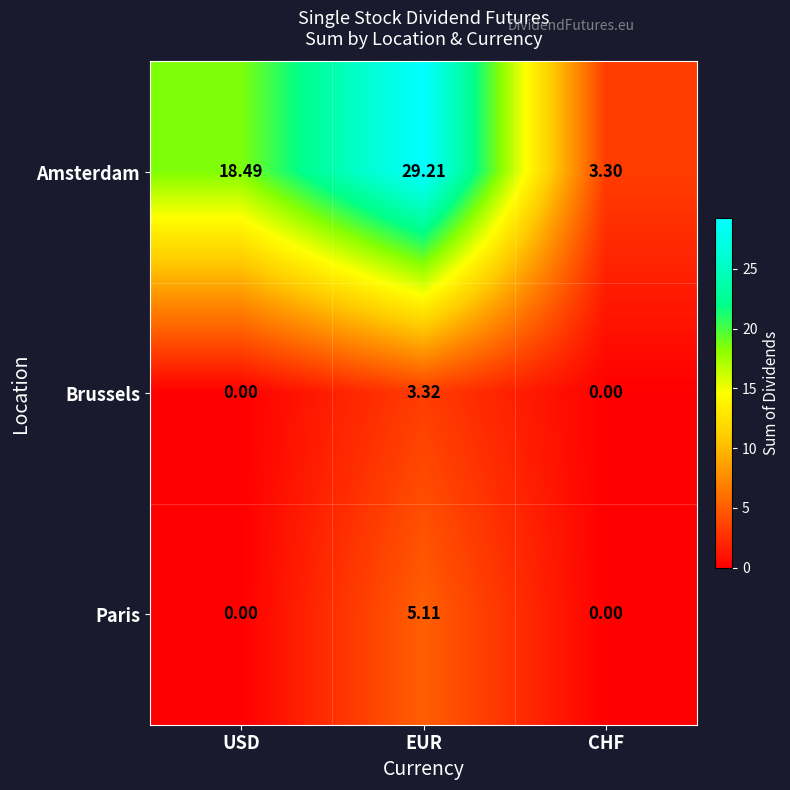

List the series in order of their peak value, lowest first.

Brussels, Paris, Amsterdam